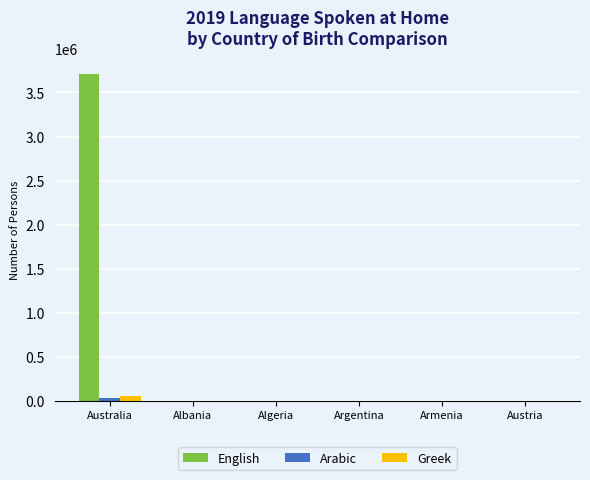

Which category has the highest value across all series?

Australia